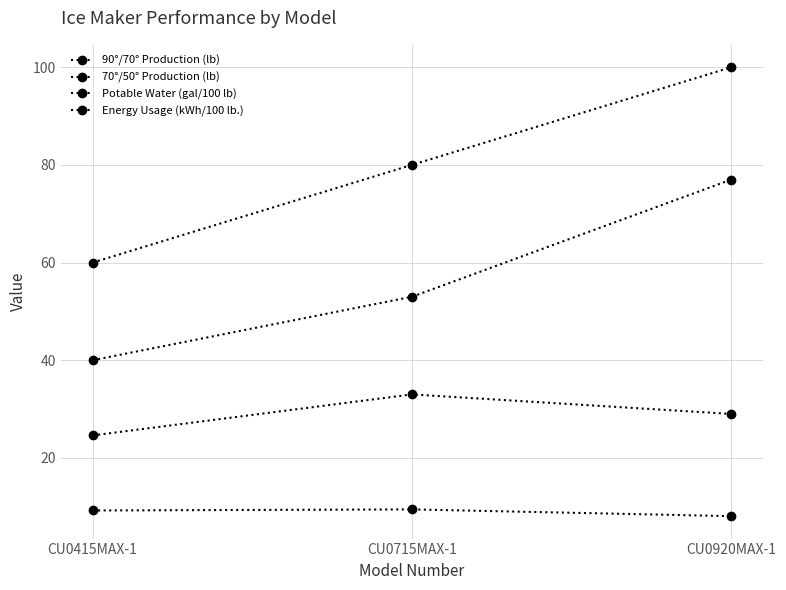

How many distinct data groups are displayed?

4